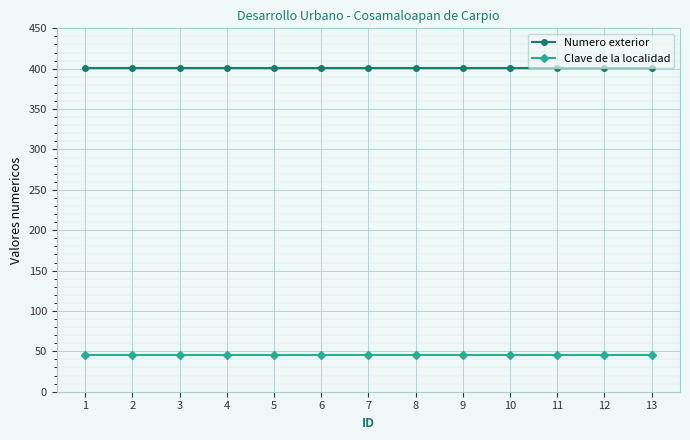

At how many categories does at least one series exceed 391?

13